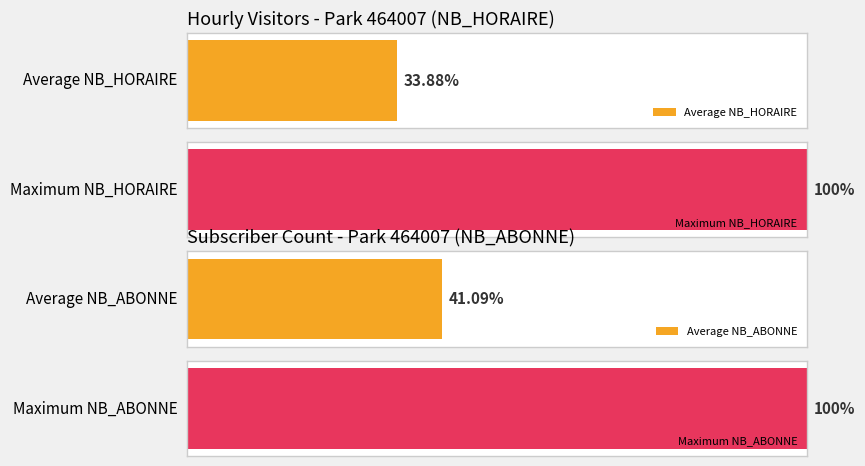

List the series in order of their peak value, highest first.

NB_HORAIRE, NB_ABONNE